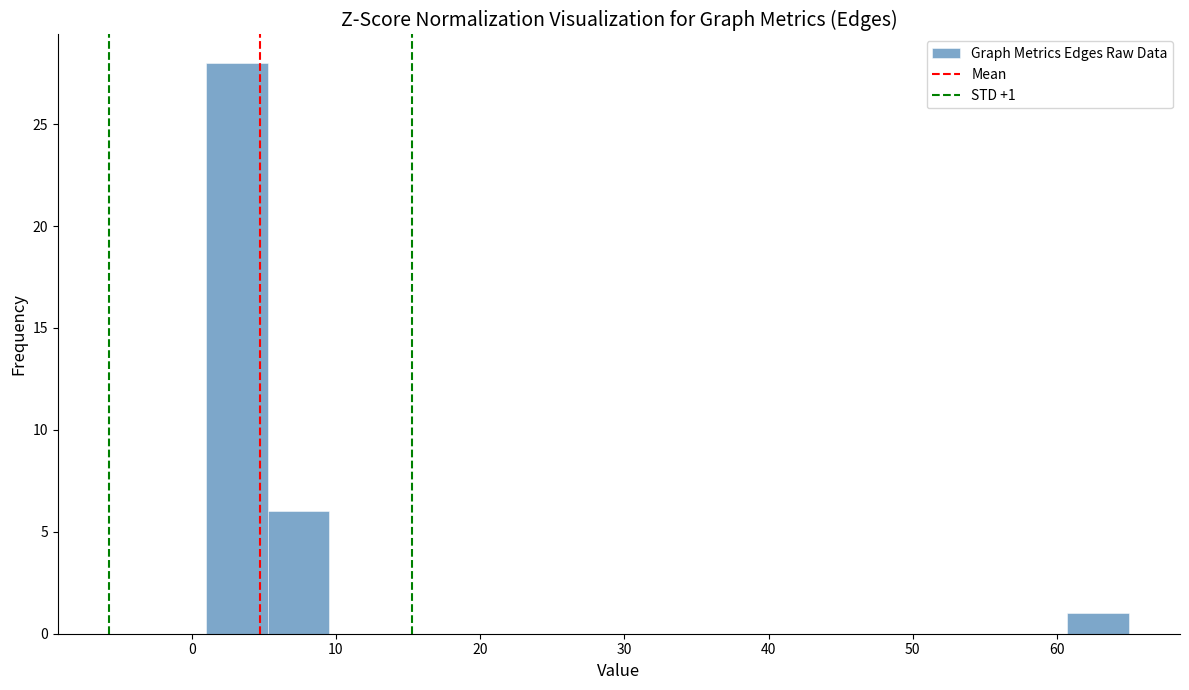

Over which range of the x-axis is the bar tallest?

1 to 5